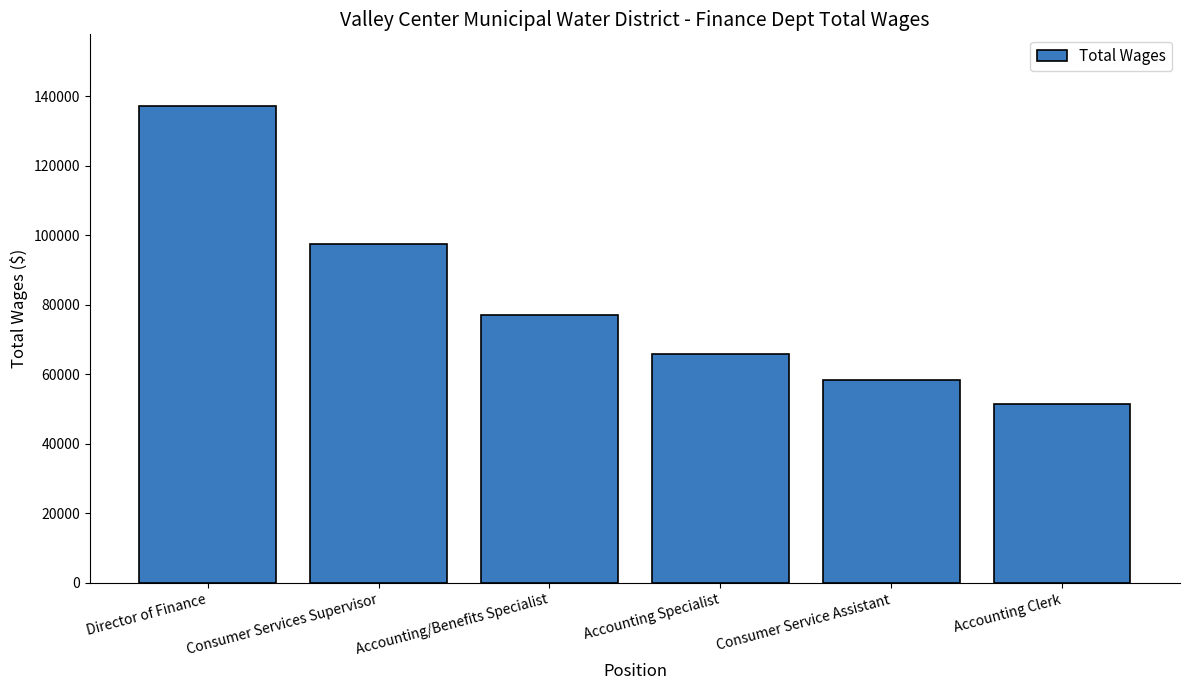

How many bars are there in total?

6